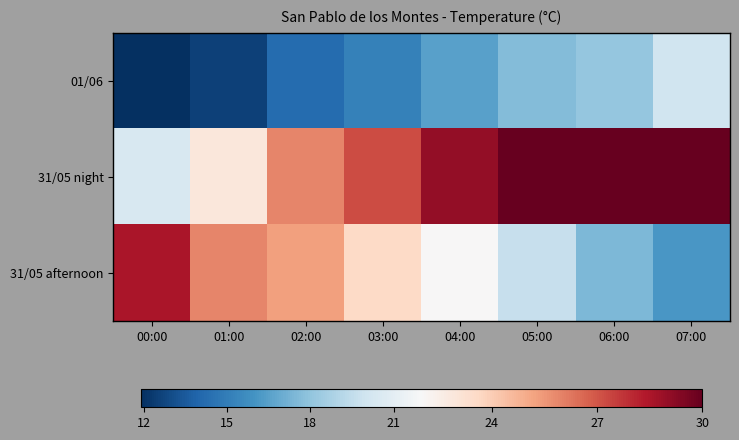

What is the total value across all series at 03:00?

66.0